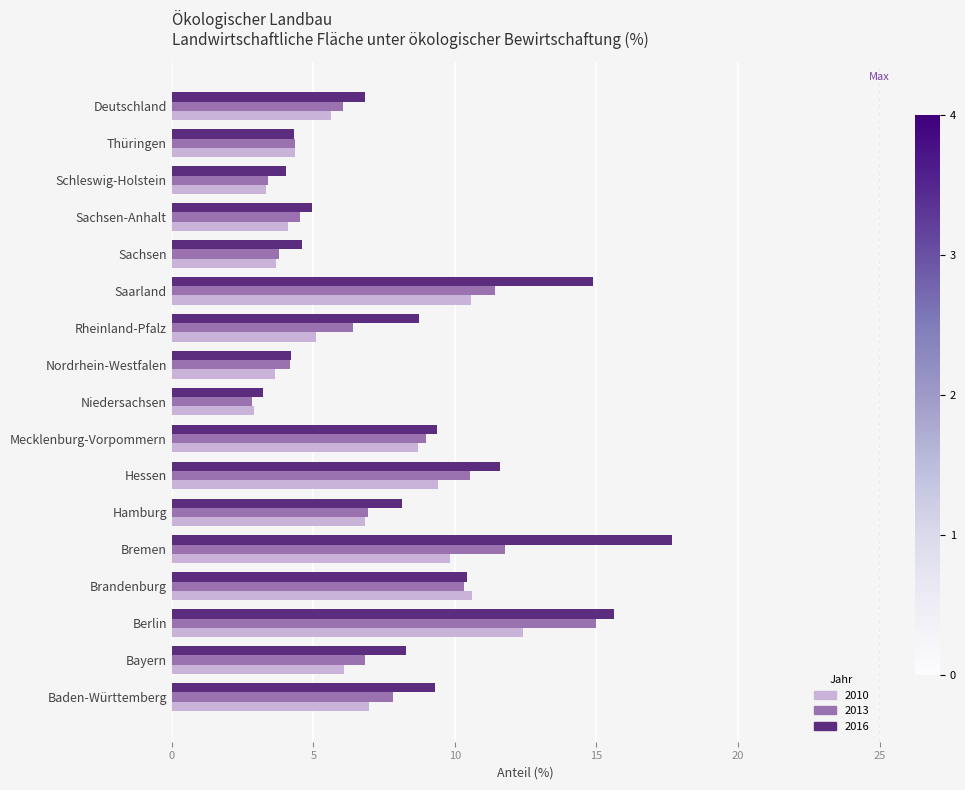

What is the lowest value of the 2013 series?

2.9